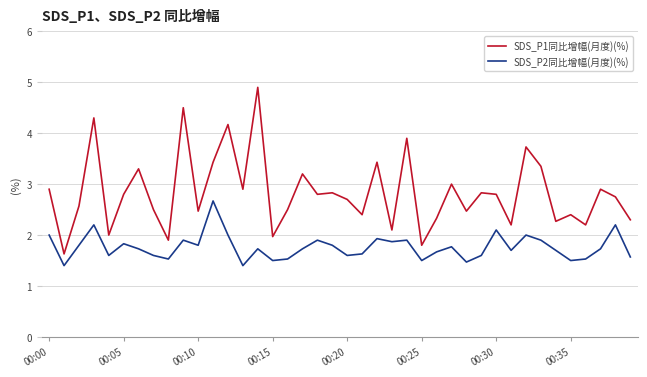

What is the lowest value of the SDS_P1同比增幅(月度)(%) series?

1.6